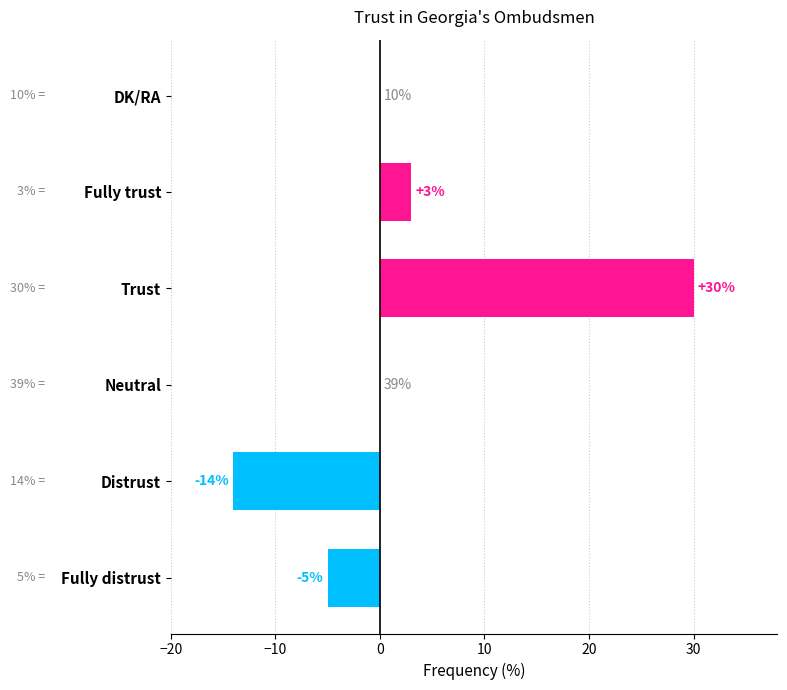

Which has a higher value, DK/RA or Trust?

Trust